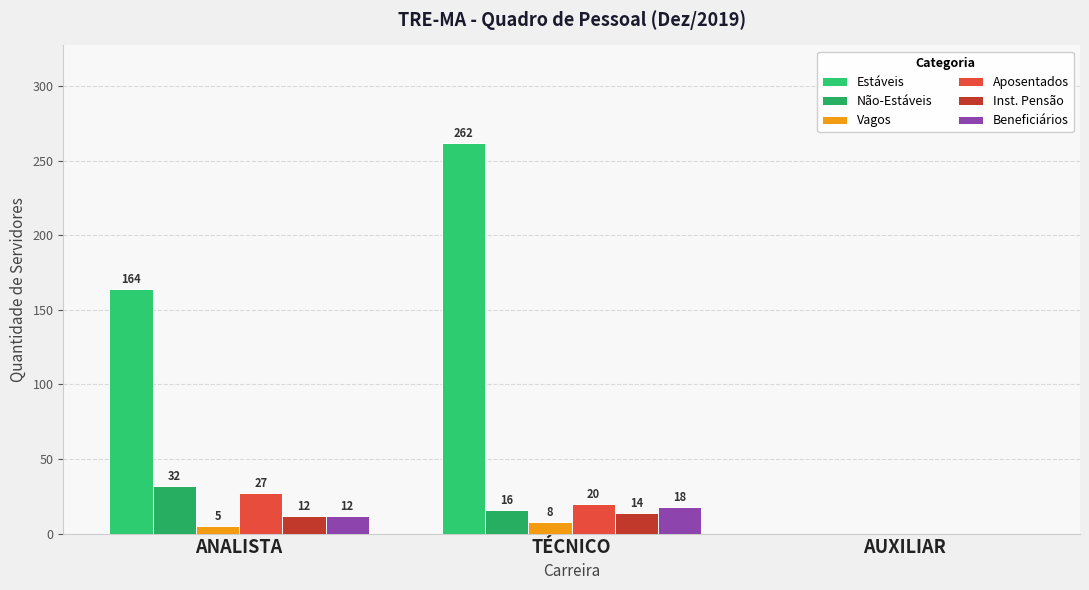

Which series has the largest total across all categories?

Estáveis